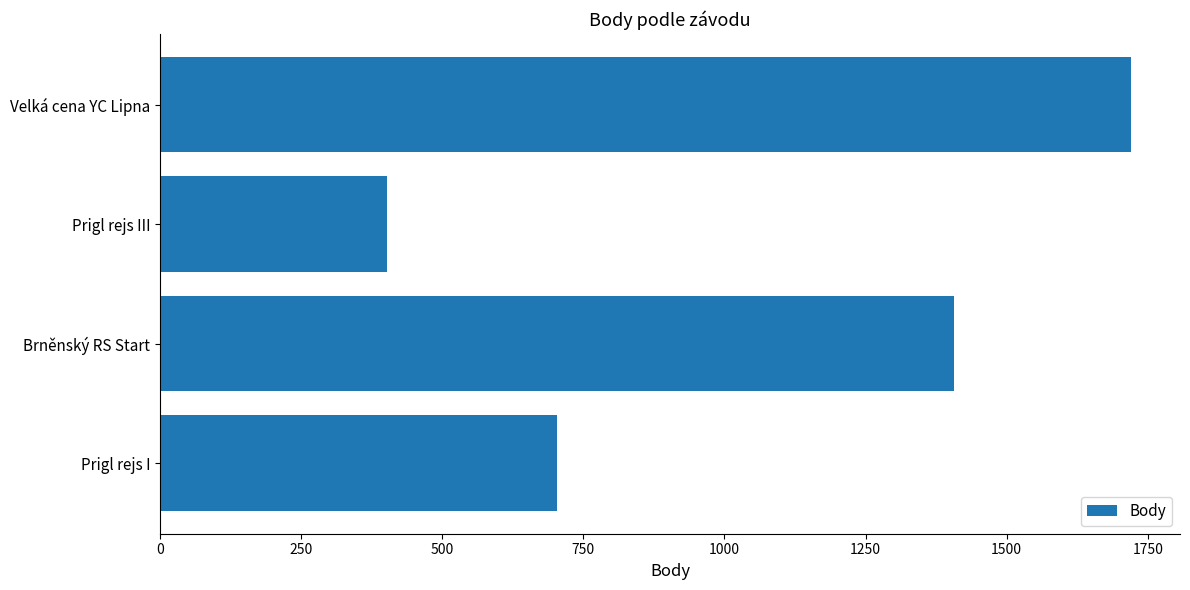

Reading bottom to top, list all the values displayed in this chart.

703	1407	402	1721